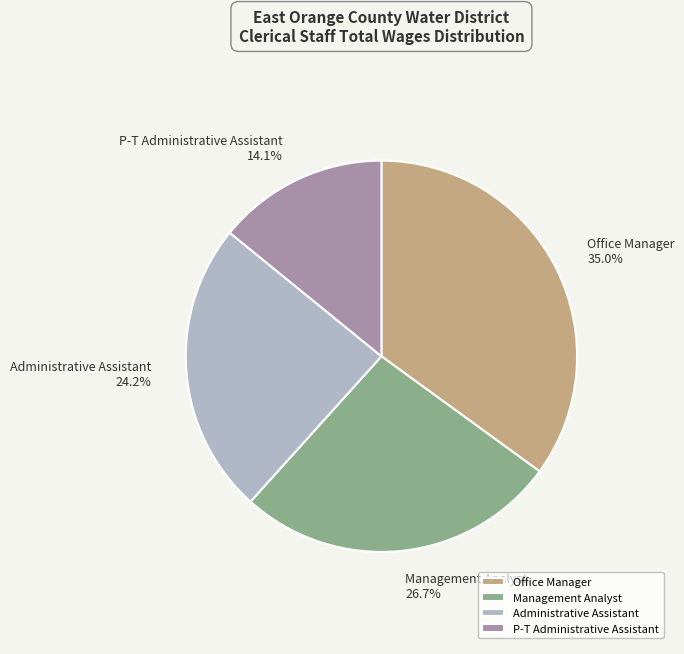

Rank the categories by value from lowest to highest.

P-T Administrative Assistant, Administrative Assistant, Management Analyst, Office Manager